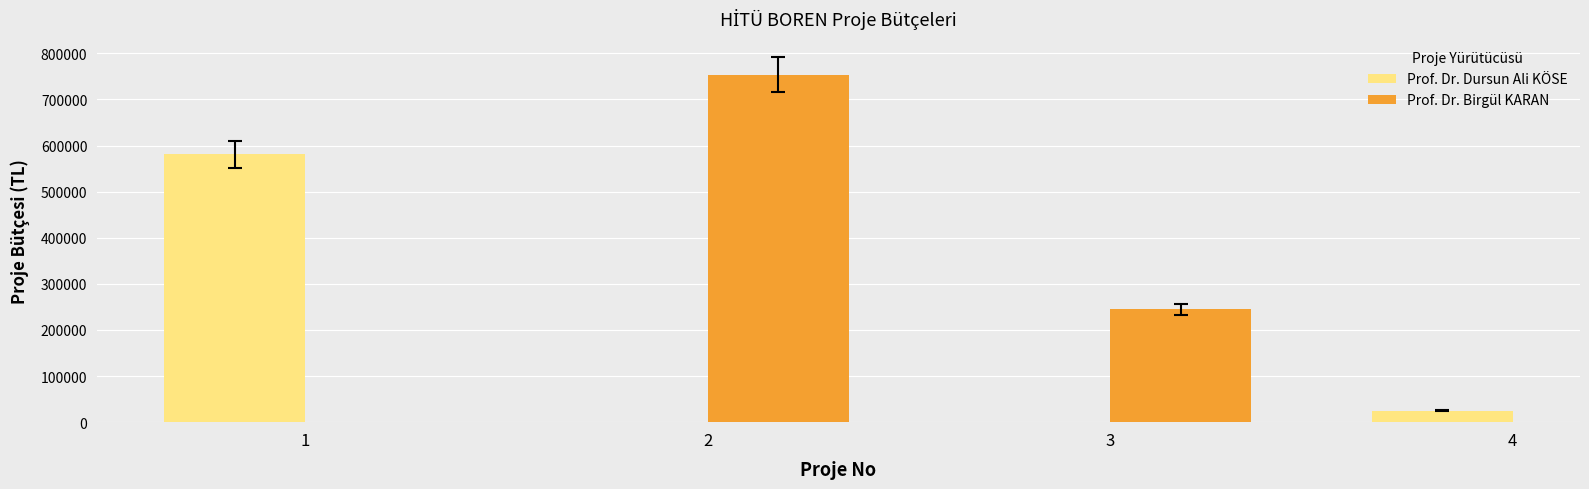

Does the chart contain stacked bars?

No